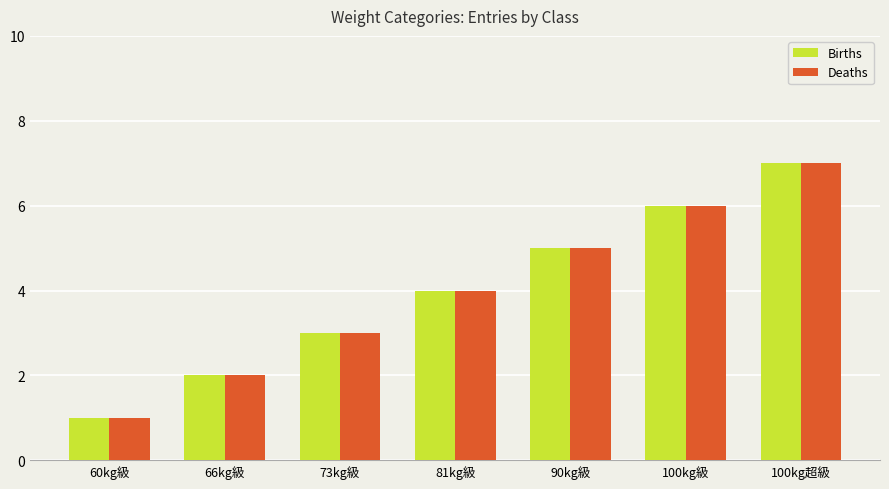

What is the average value of the Deaths series?

4